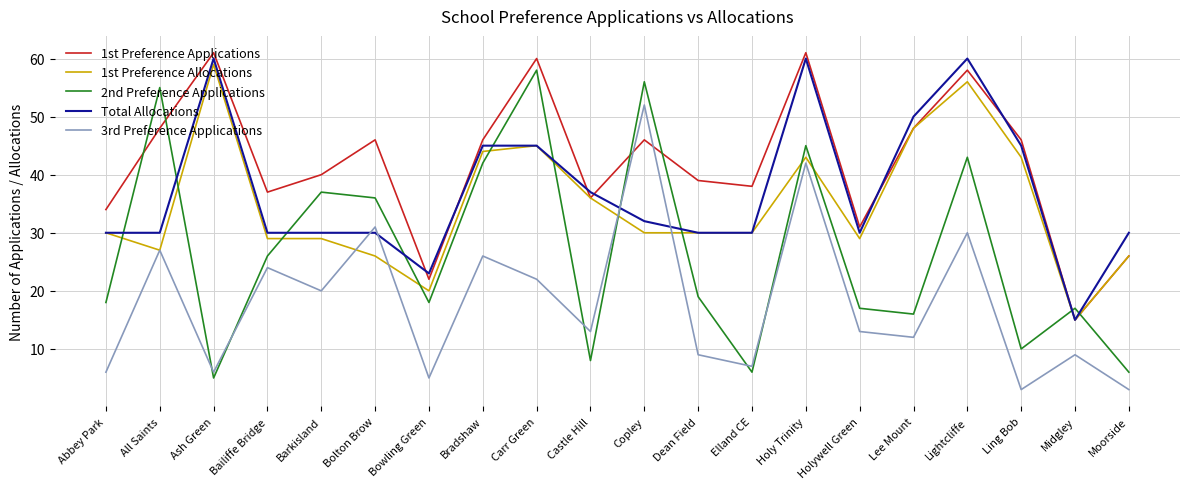

Is this an area chart (filled region under the line)?

No